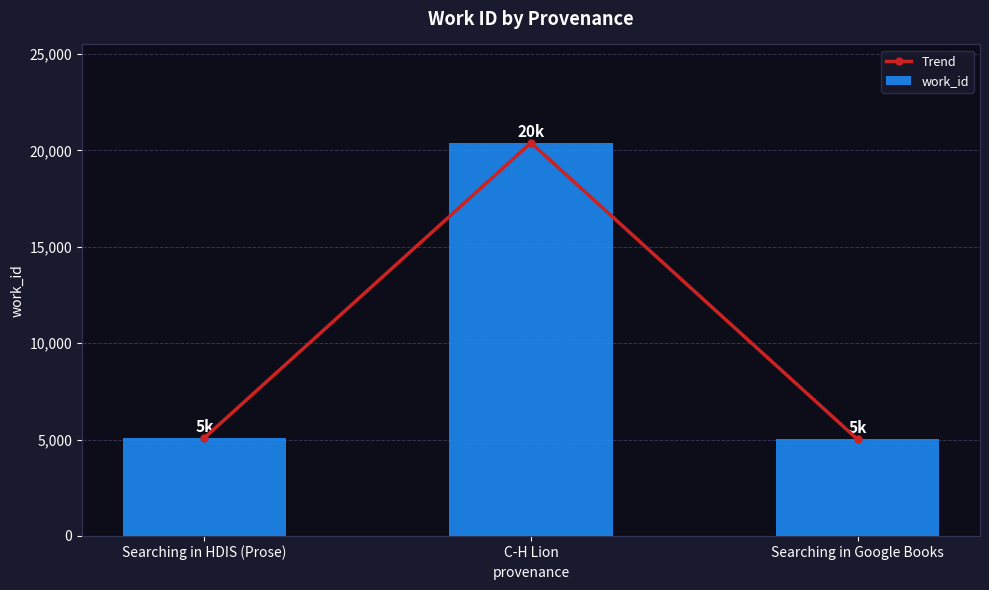

What is the highest value of the Trend series?

20396